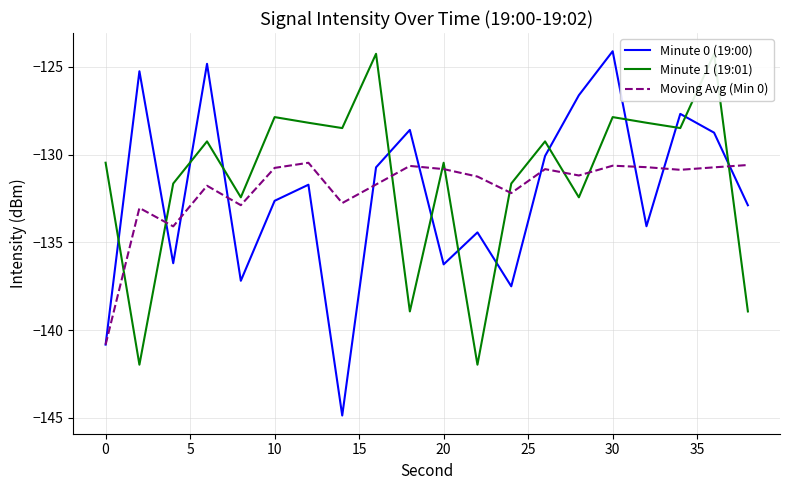

In Minute 1 (19:01), how many points are higher than both neighbors (excluding endpoints)?

7